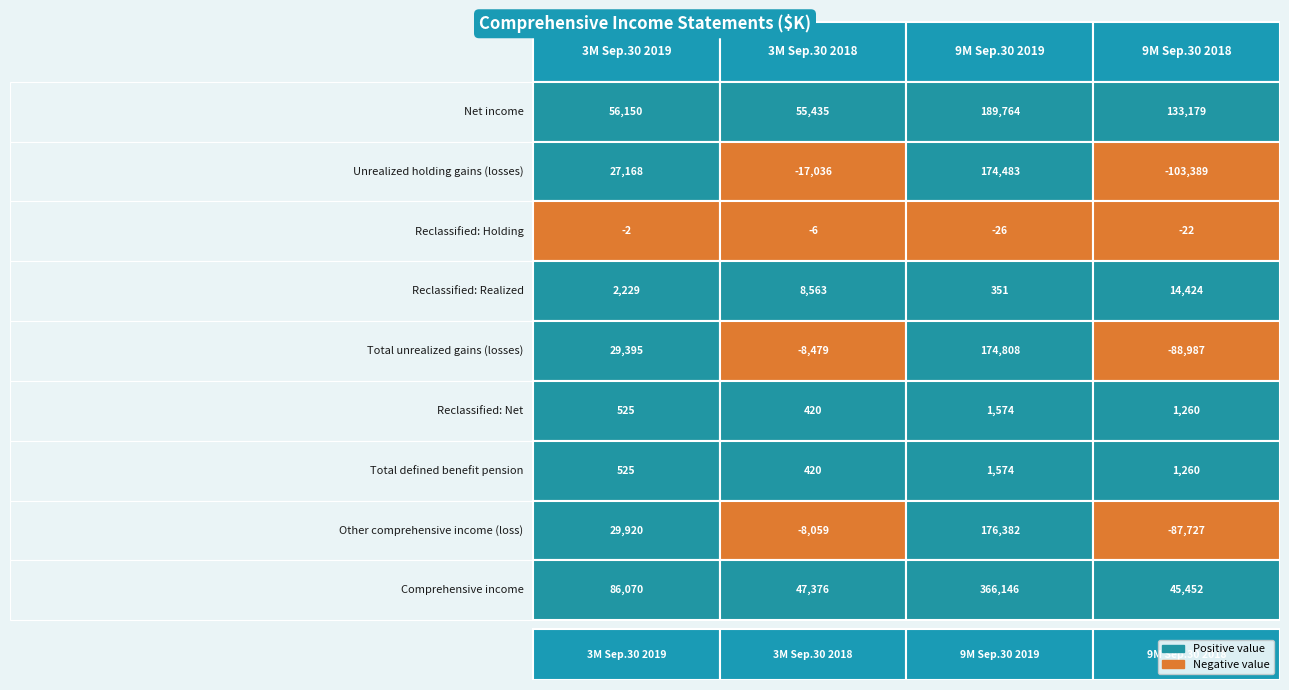

Reading left to right, transcribe all the data shown in this chart.

Net income: 56150	55435	189764	133179
Unrealized holding gains (losses): 27168	-17036	174483	-103389
Reclassified: Holding: -2	-6	-26	-22
Reclassified: Realized: 2229	8563	351	14424
Total unrealized gains (losses): 29395	-8479	174808	-88987
Reclassified: Net: 525	420	1574	1260
Total defined benefit pension: 525	420	1574	1260
Other comprehensive income (loss): 29920	-8059	176382	-87727
Comprehensive income: 86070	47376	366146	45452